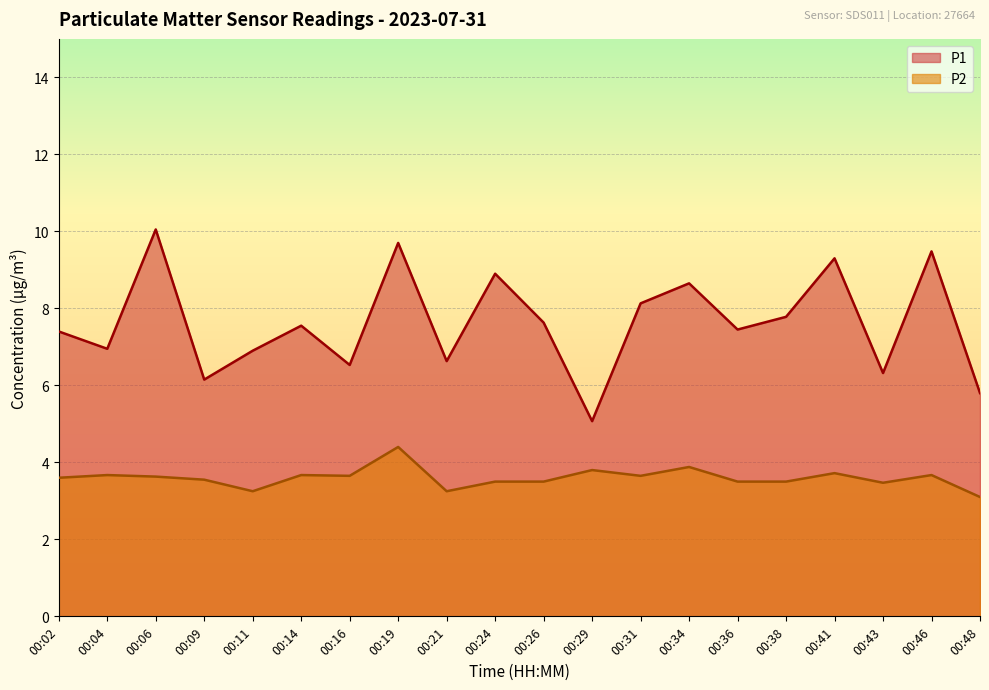

What is the sum of all P2 values?

72.0